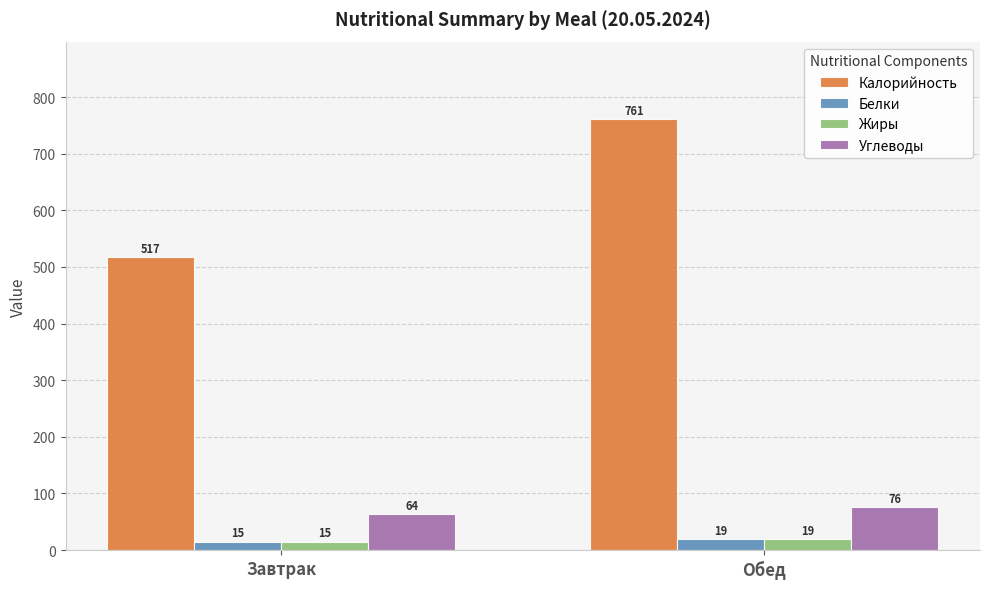

How many bars are there in each group?

4